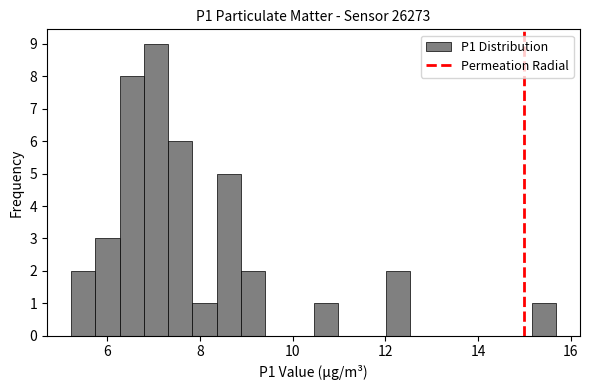

Around what value on the x-axis is the tallest bar? Give the approximate position of its centre, as read against the axis.

7.0